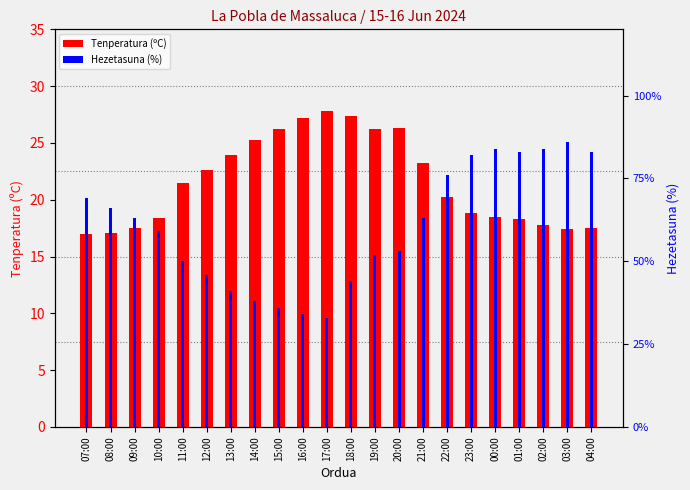

At how many categories does at least one series exceed 20?

22